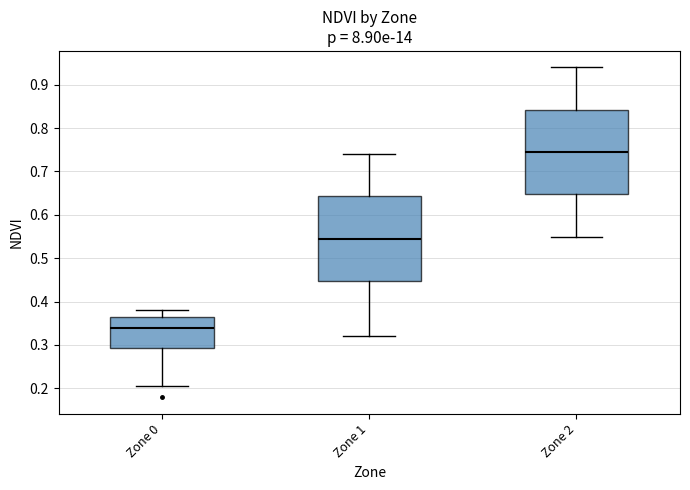

Reading left to right, transcribe this box plot: for each box, give where its median line is, the range the box spans, and where its two whiskers end, as read against the y-axis. The values are not printed on the chart, so give them approximately, as read against the axis.

Zone 0: median 0.34, box 0.29 to 0.36, whiskers 0.21 to 0.38
Zone 1: median 0.55, box 0.45 to 0.64, whiskers 0.32 to 0.74
Zone 2: median 0.75, box 0.65 to 0.84, whiskers 0.55 to 0.94